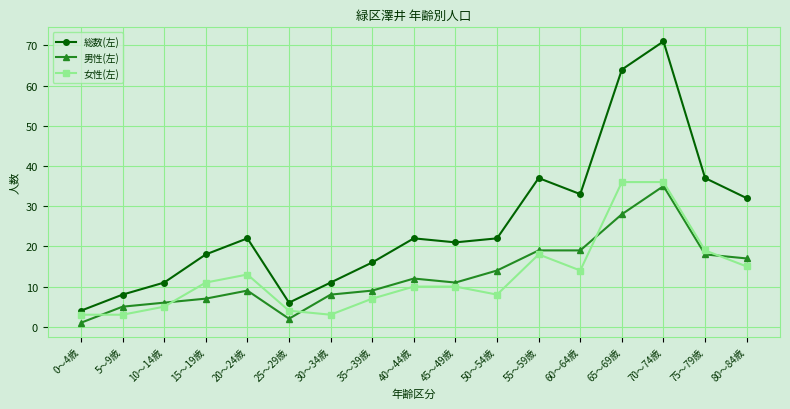

What is the total value across all series at 70～74歳?

142